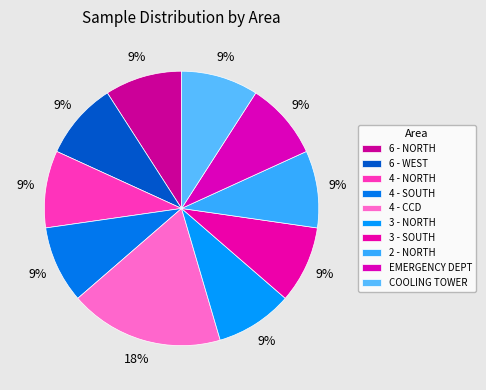

What is the ratio of the value at 6 - WEST to the value at EMERGENCY DEPT?

1.0